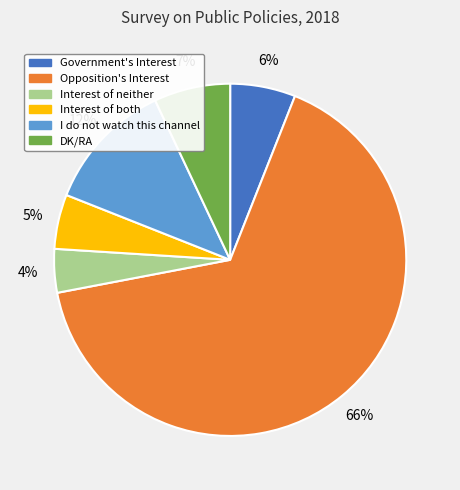

What is the ratio of the value at Government's Interest to the value at Opposition's Interest?

0.1